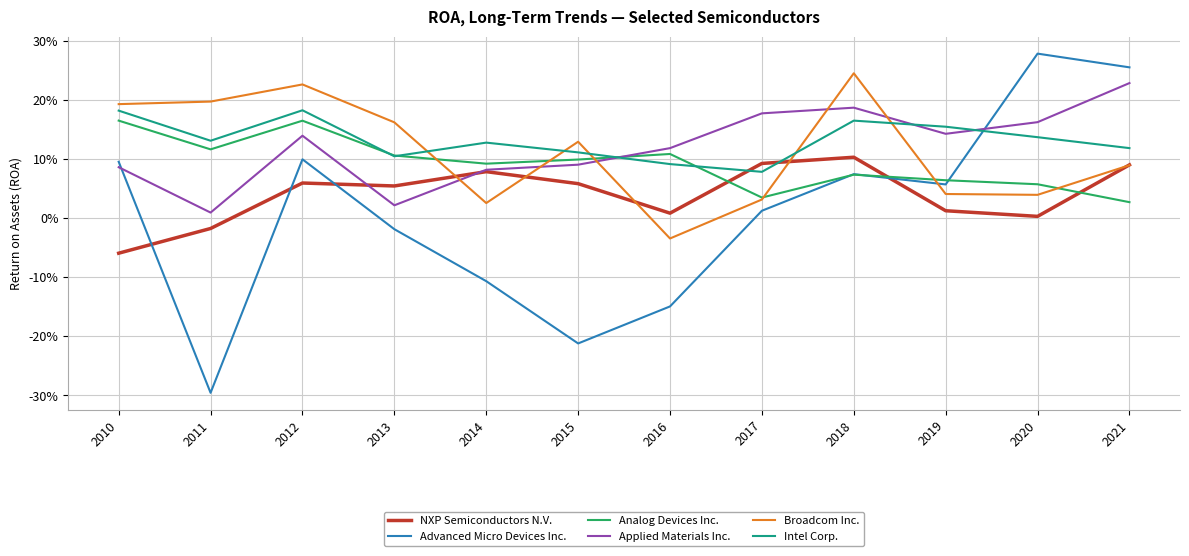

How many intersections are there between Analog Devices Inc. and Broadcom Inc.?

6